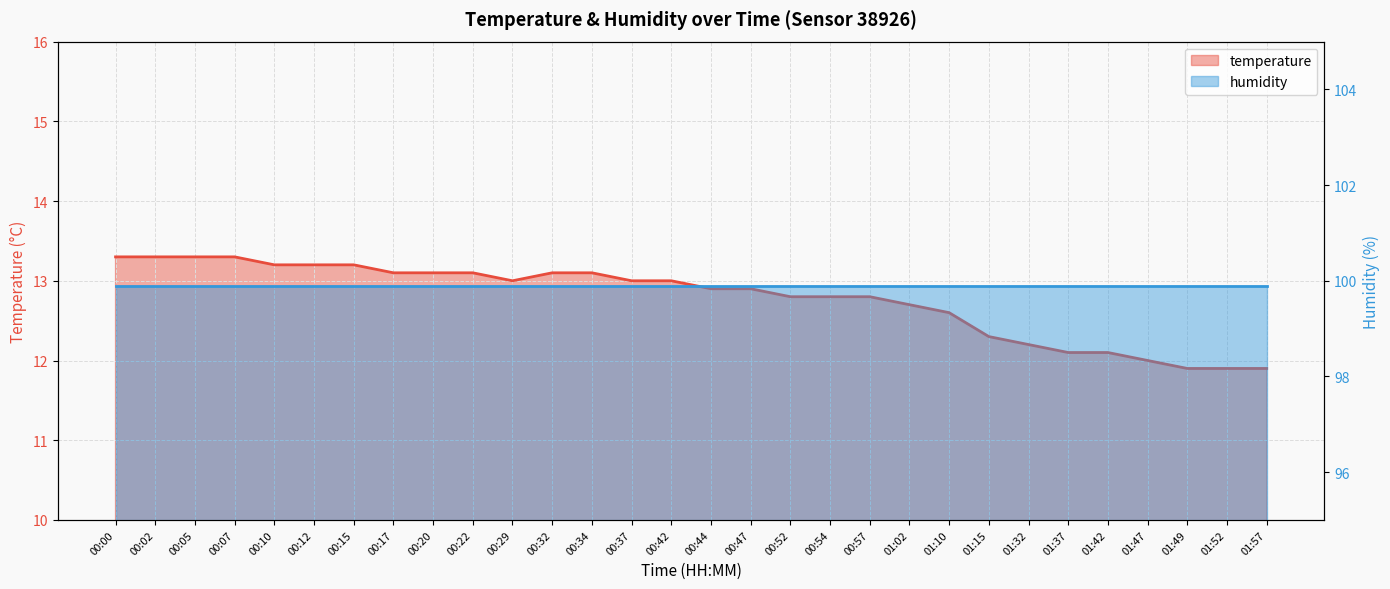

How many values exceed 13?

12